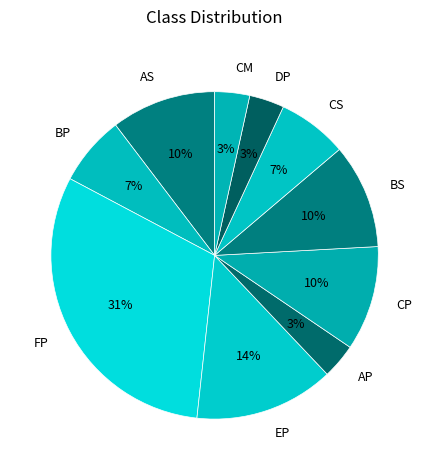

Is the sum of CS and EP greater than half?

No